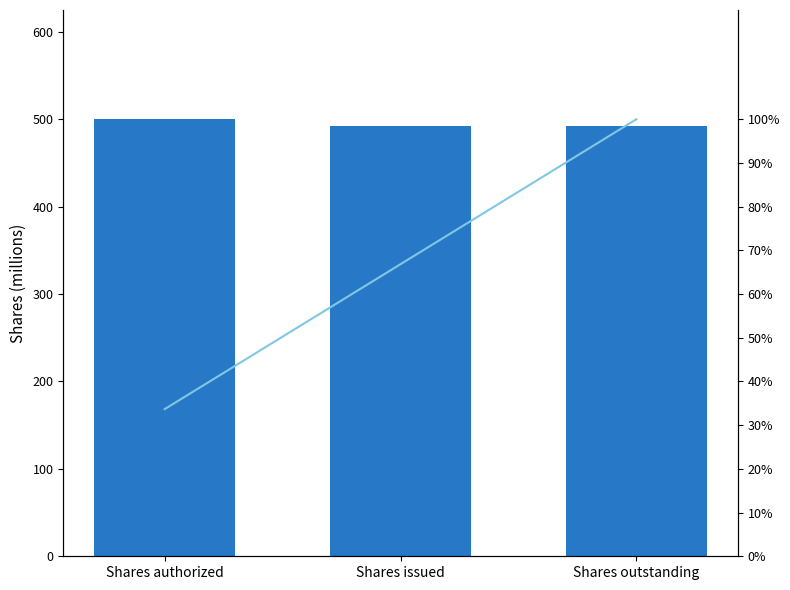

How many data points does each series have?

3